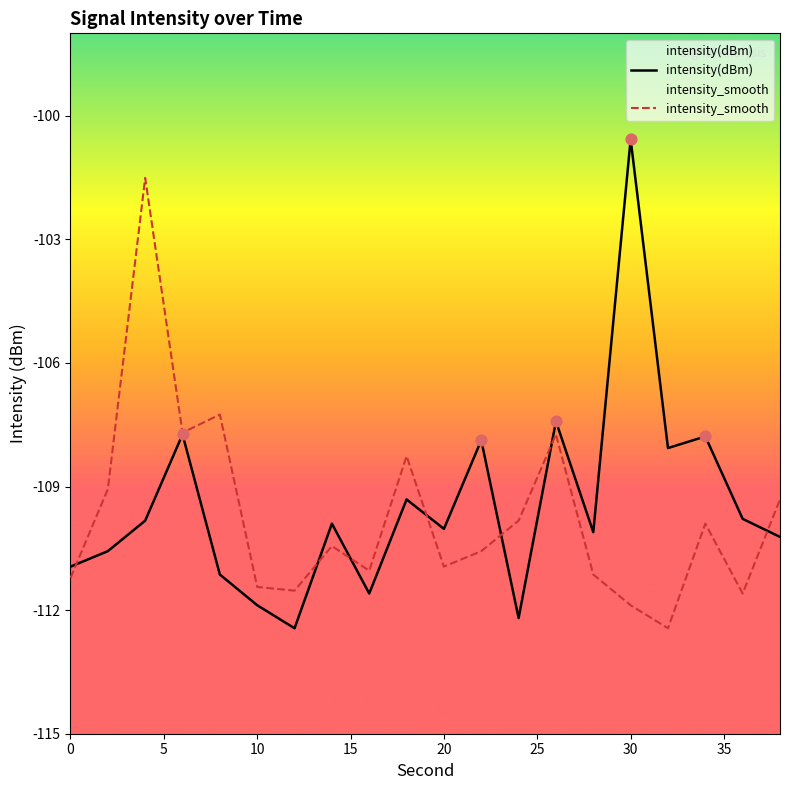

At how many categories does at least one series exceed -106?

2